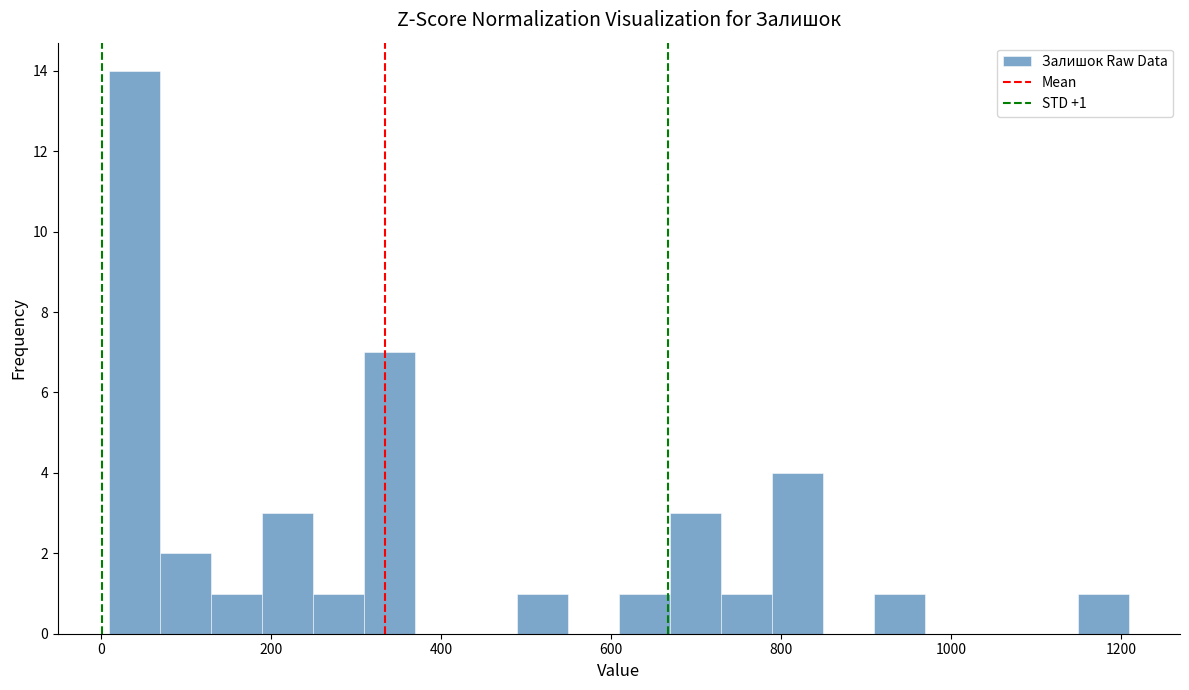

Read against the x-axis, roughly where is the centre of the tallest bar?

40